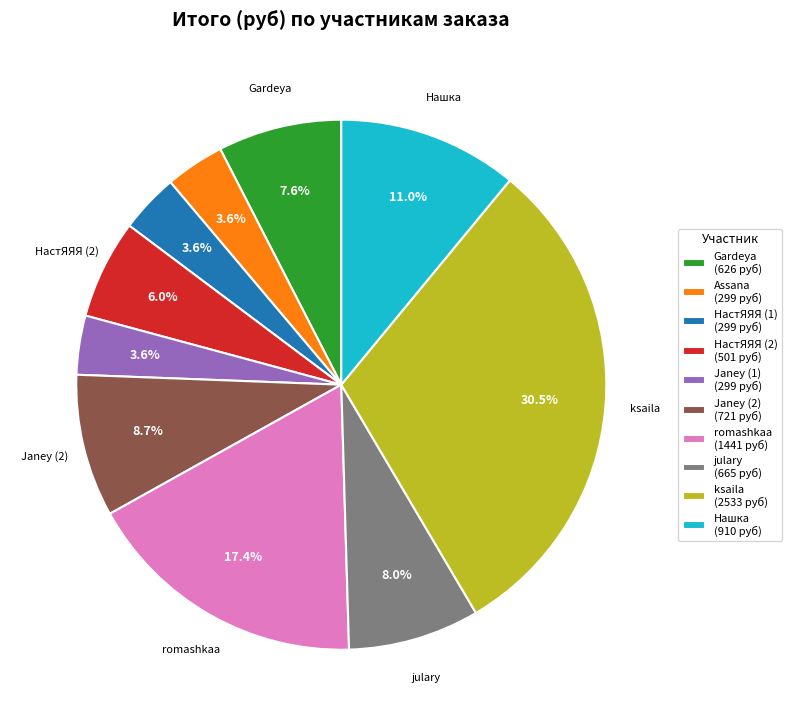

To the nearest percent, what is the difference between the largest and smallest slice percentages?

27%